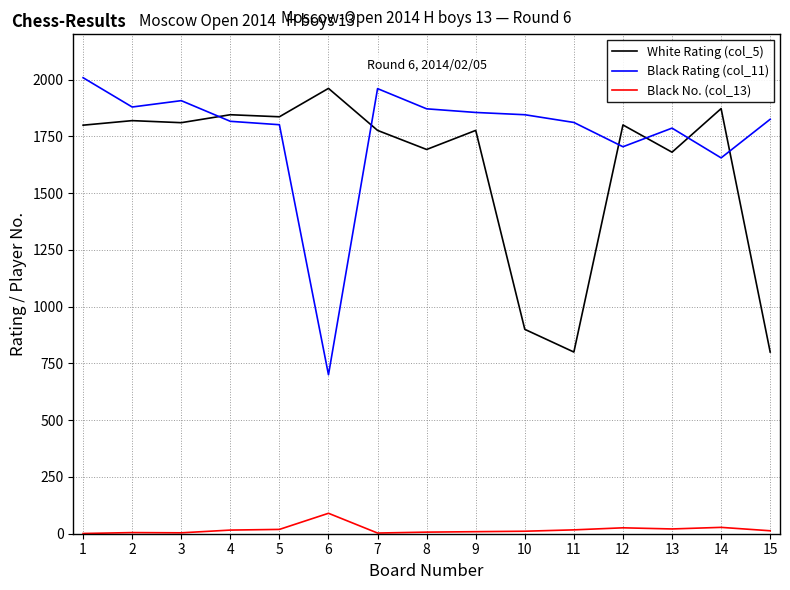

What is the greatest value displayed?

2008